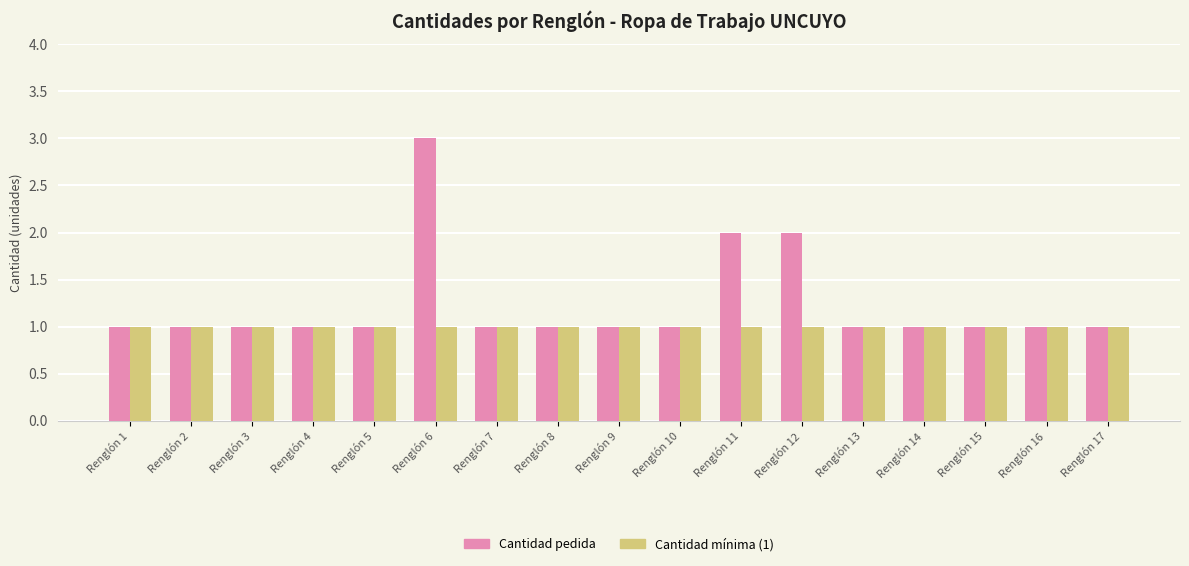

At which category is the sum across all series the highest?

Renglón 6